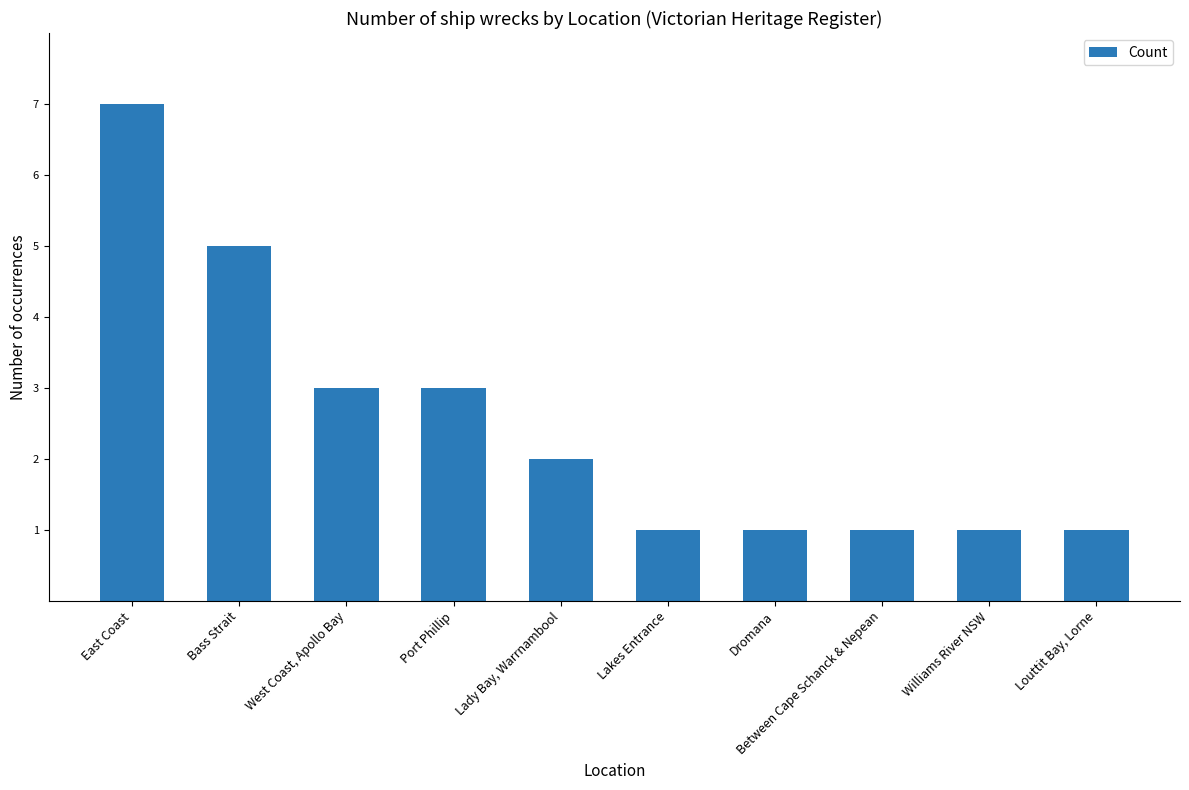

What is the sum of all values?

25